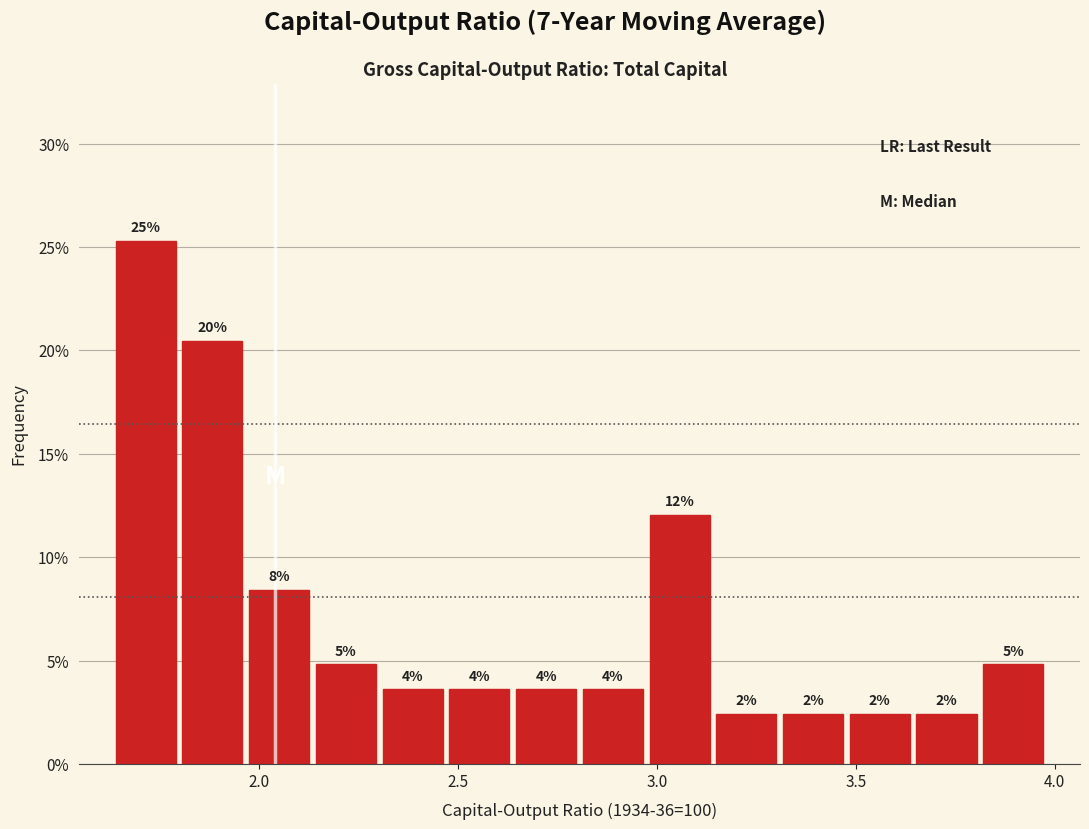

Around what value on the x-axis is the tallest bar? Give the approximate position of its centre, as read against the axis.

1.70